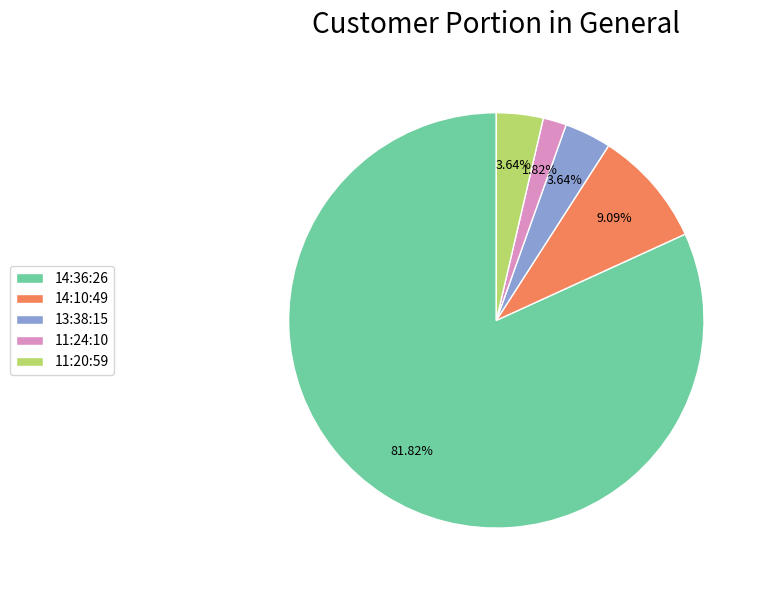

Which has a higher value, 11:20:59 or 11:24:10?

11:20:59